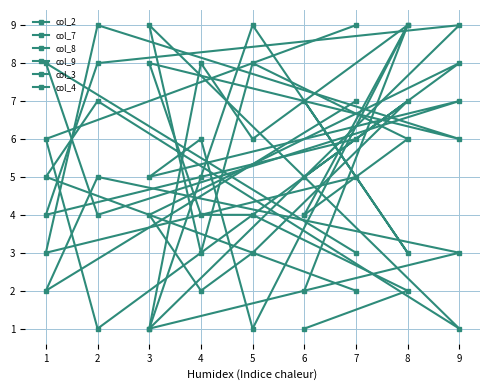

What is the sum of all col_4 values?

45